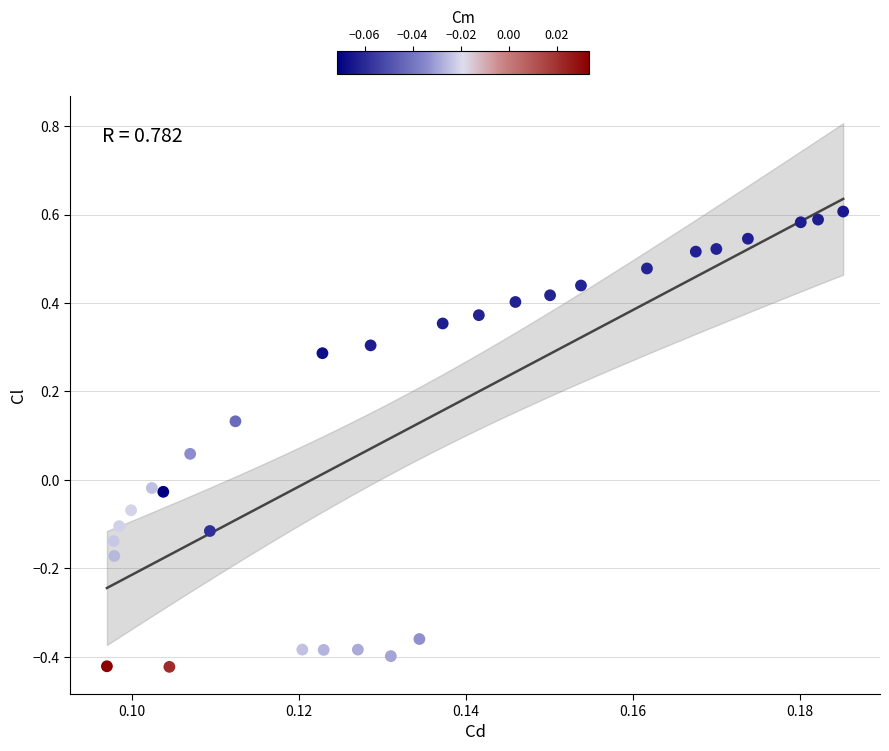

What is the range of Y values (max minus min)?

1.0